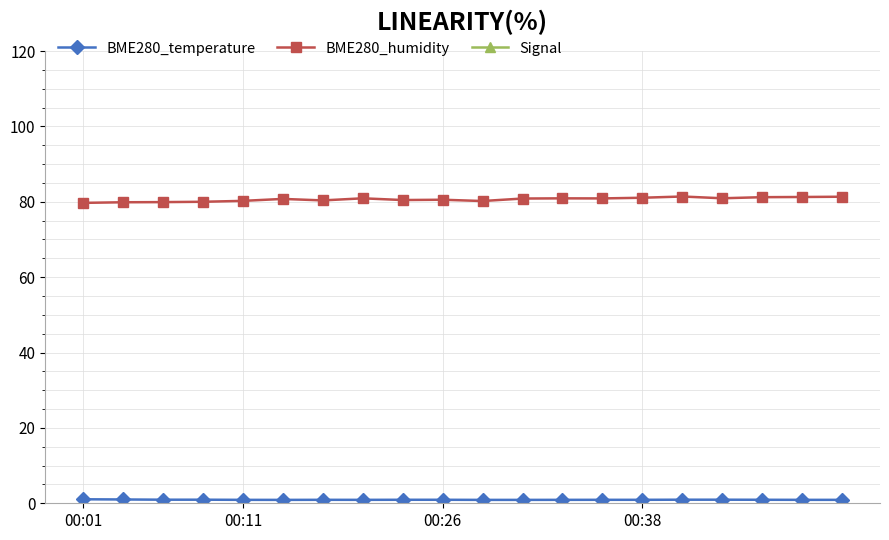

The value of BME280_humidity at 00:38 is 19.3. True or false?

False